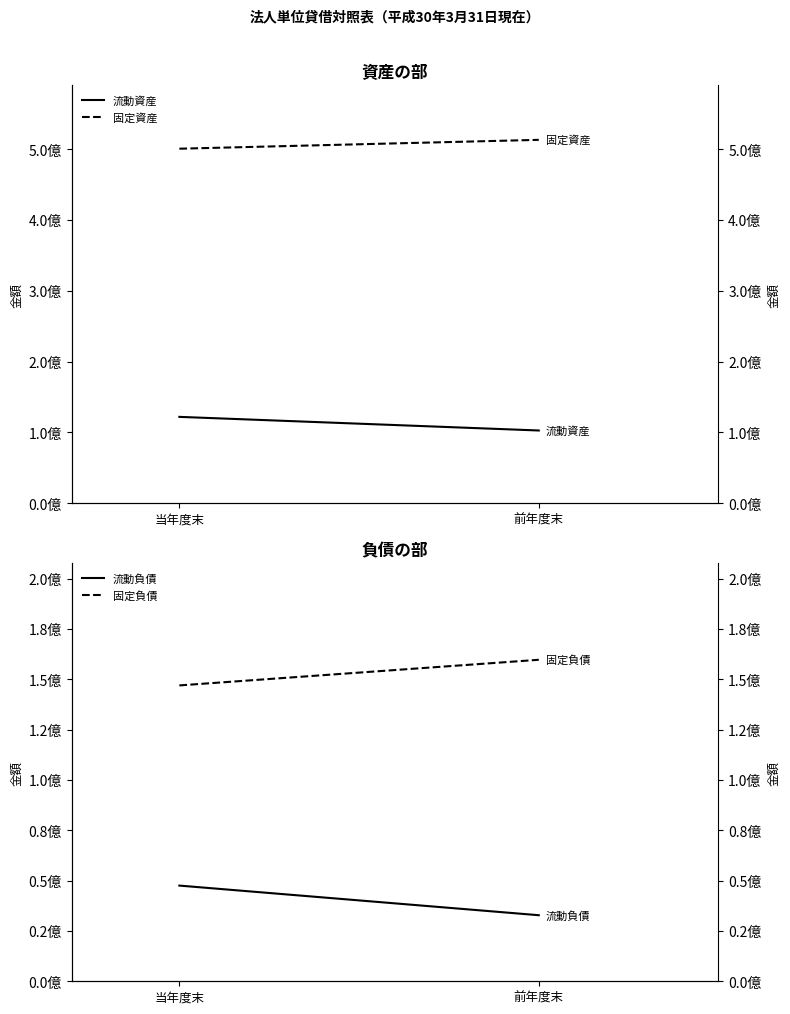

Reading left to right, transcribe all the data shown in this chart.

流動資産: 121939174	102716808
固定資産: 500383998	512881663
流動負債: 47521850	32807782
固定負債: 146930000	159659000